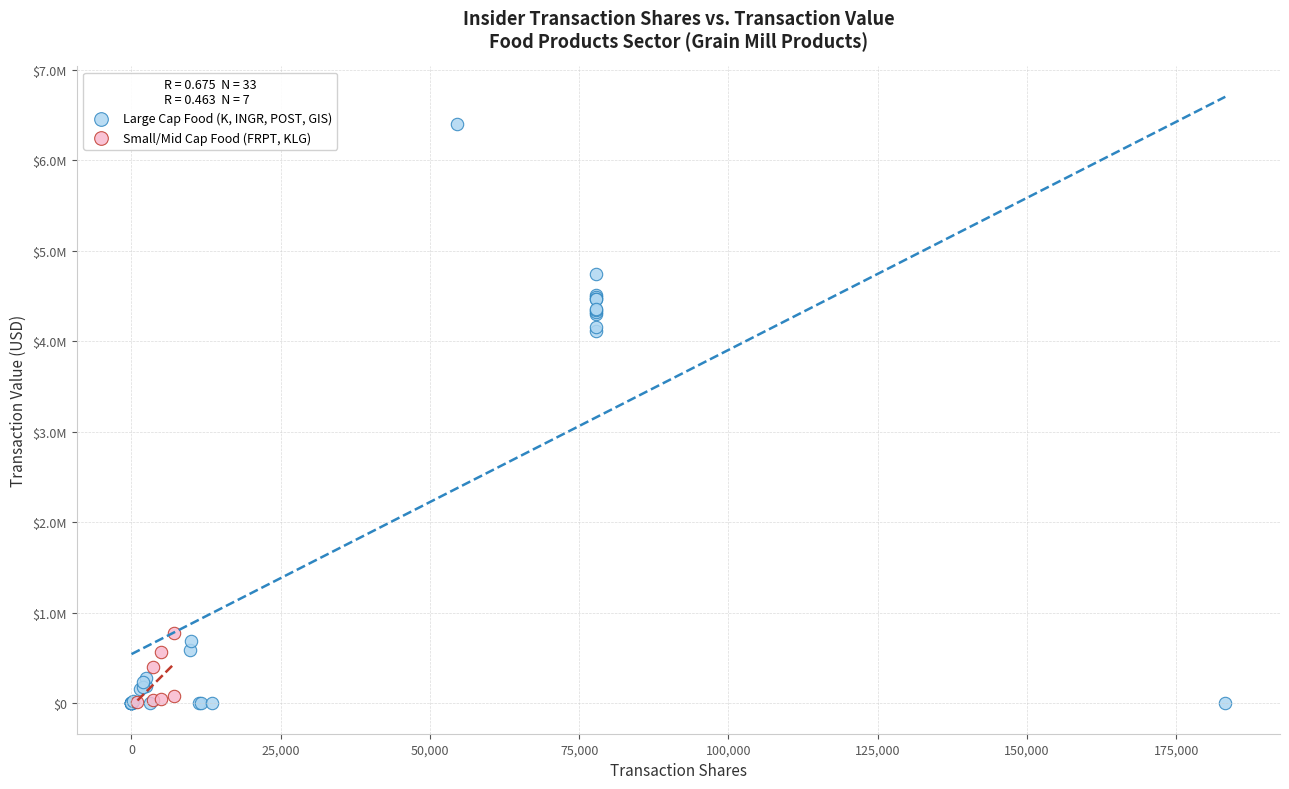

Which series has the widest spread of Y values?

Large Cap Food (K, INGR, POST, GIS)